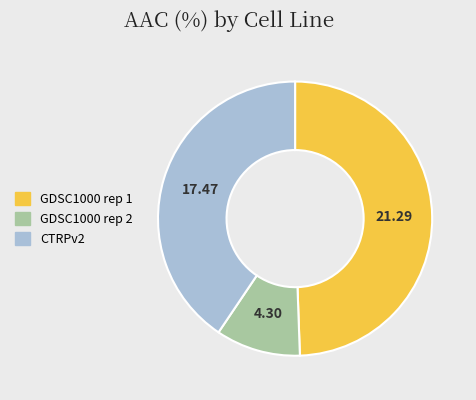

Which slice is the largest?

GDSC1000 rep 1